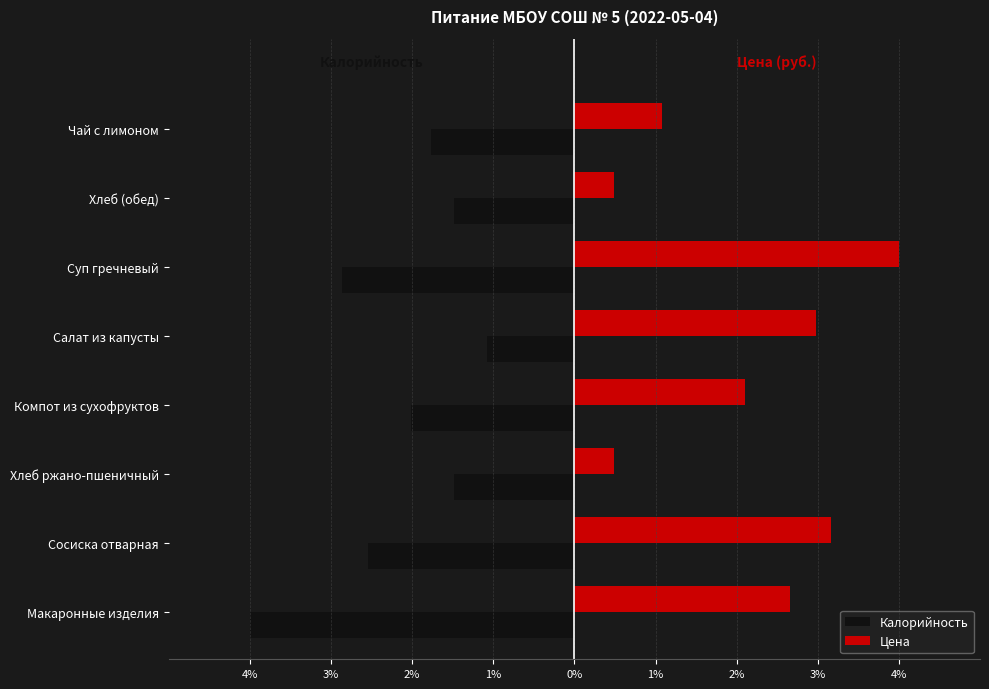

What are all the series names shown in the legend?

Калорийность, Цена